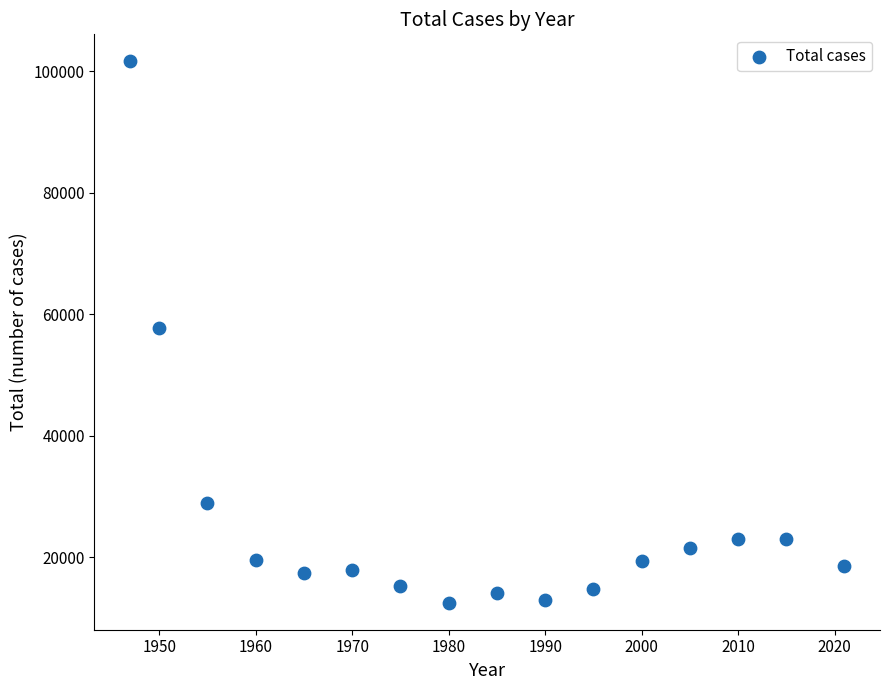

What is the range of Y values (max minus min)?

89032